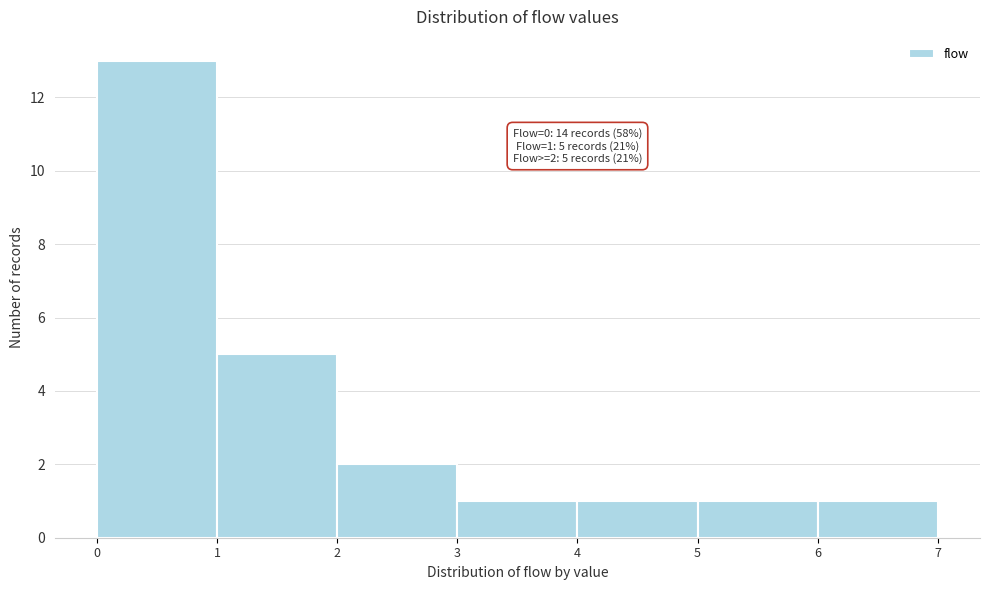

Which range on the x-axis has the tallest bar?

0 to 1